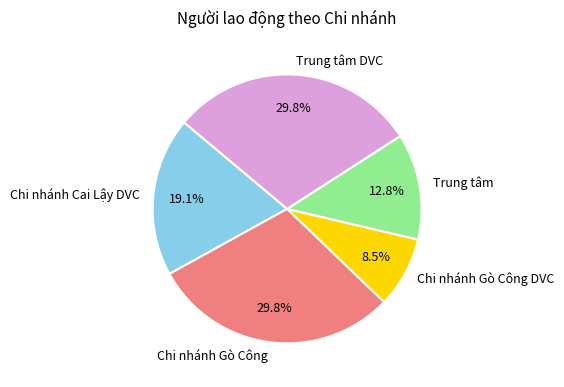

Which has a higher value, Chi nhánh Cai Lậy DVC or Chi nhánh Gò Công?

Chi nhánh Gò Công